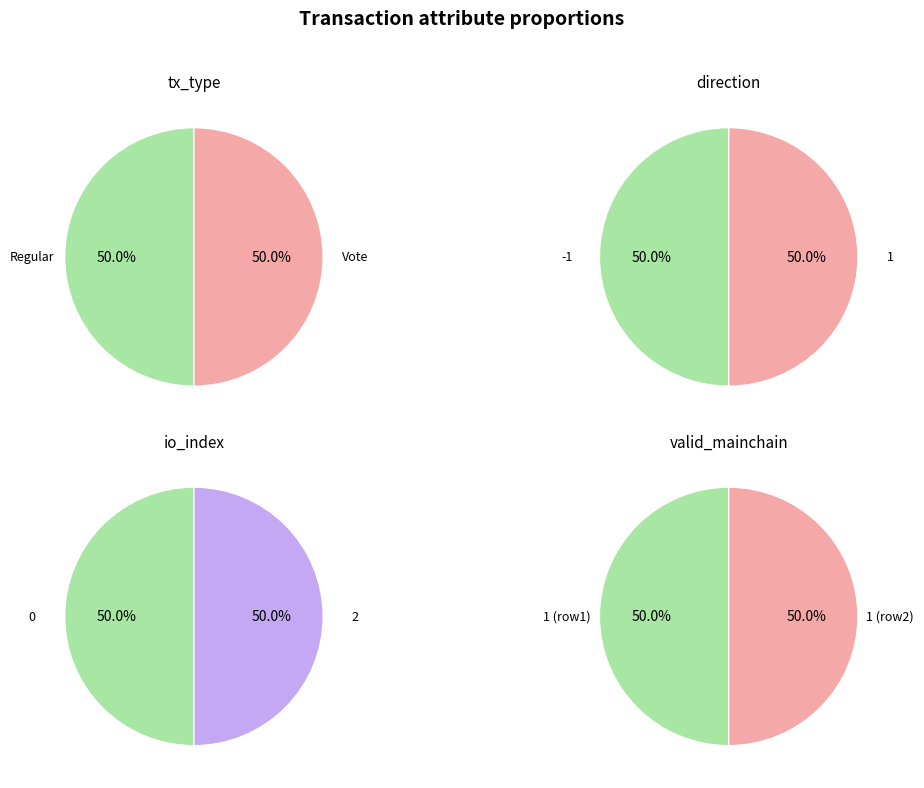

Which series has the widest spread of values?

tx_type